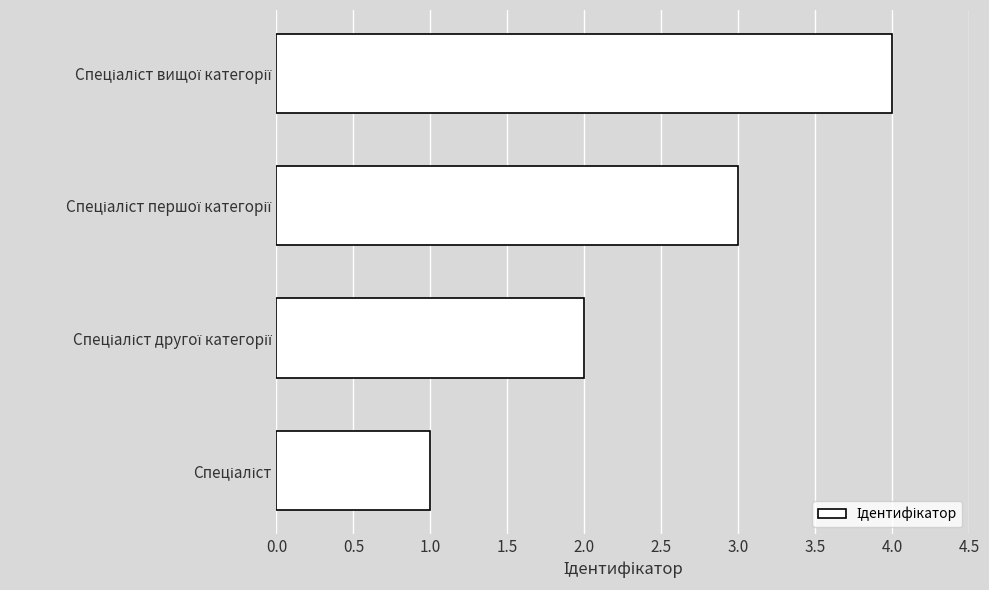

What is the sum of all values?

10